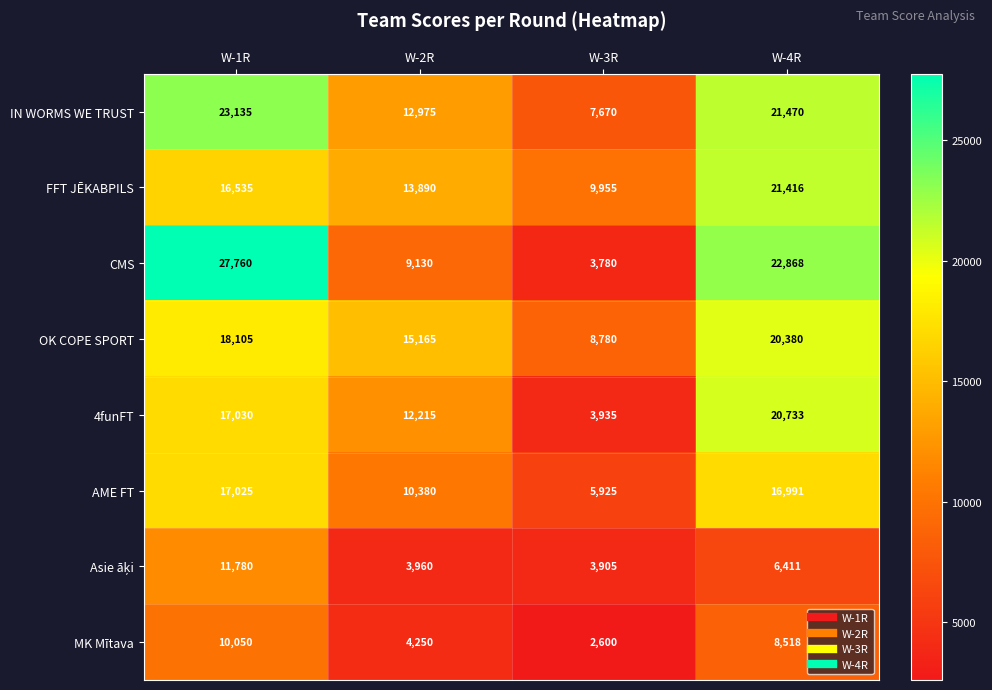

What is the total value across all series at W-1R?

141420